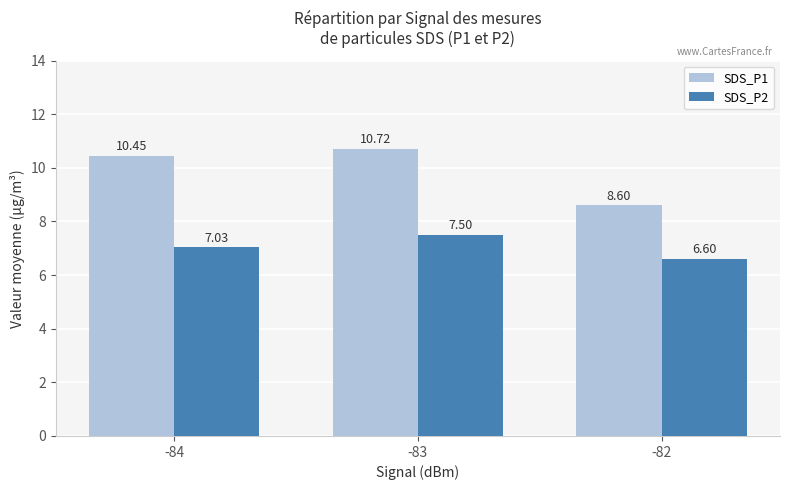

At how many categories does at least one series exceed 7?

3